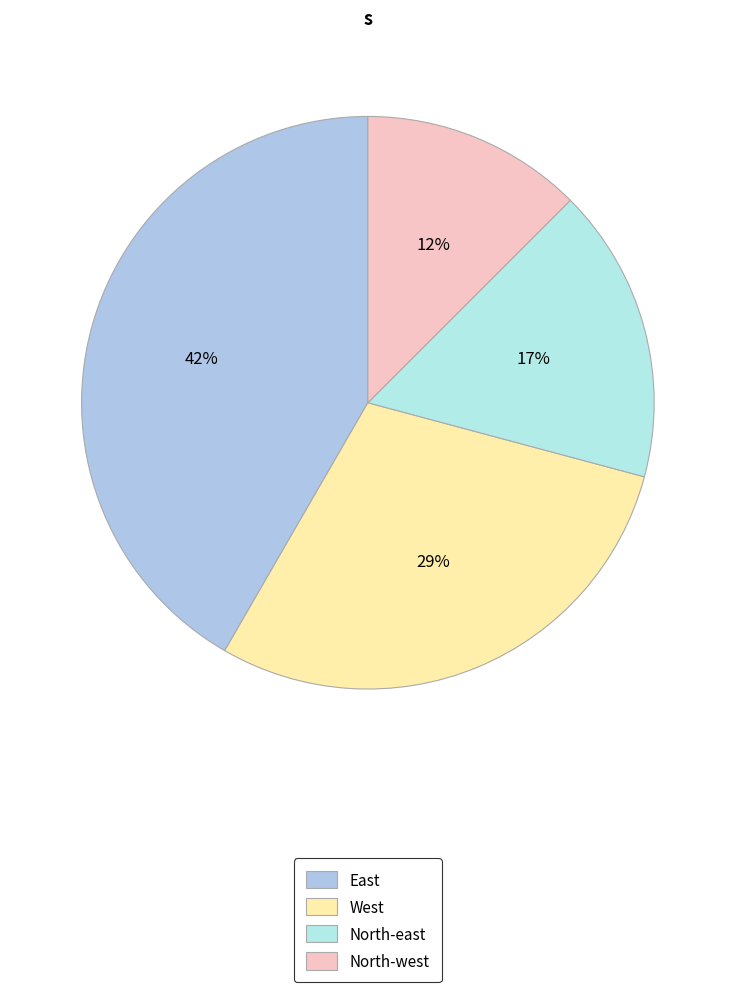

Count the number of slices in the pie.

4